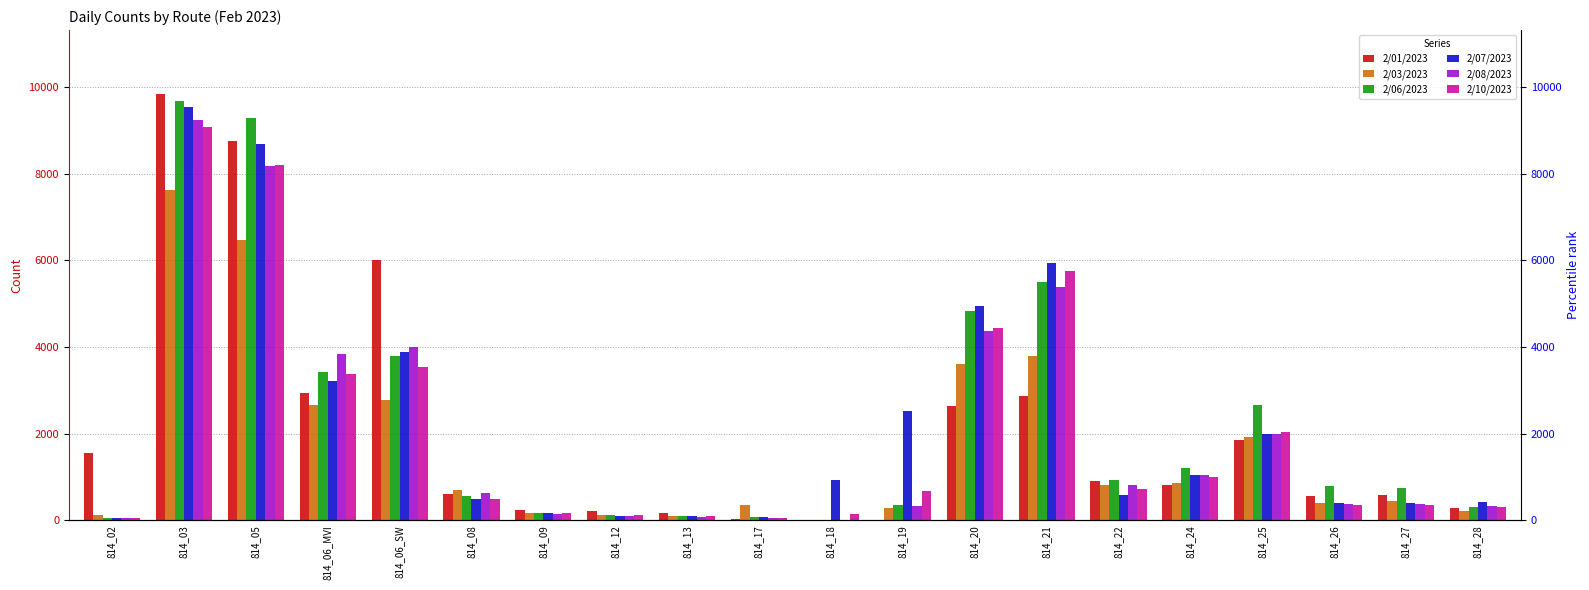

What is the lowest value of the 2/03/2023 series?

1